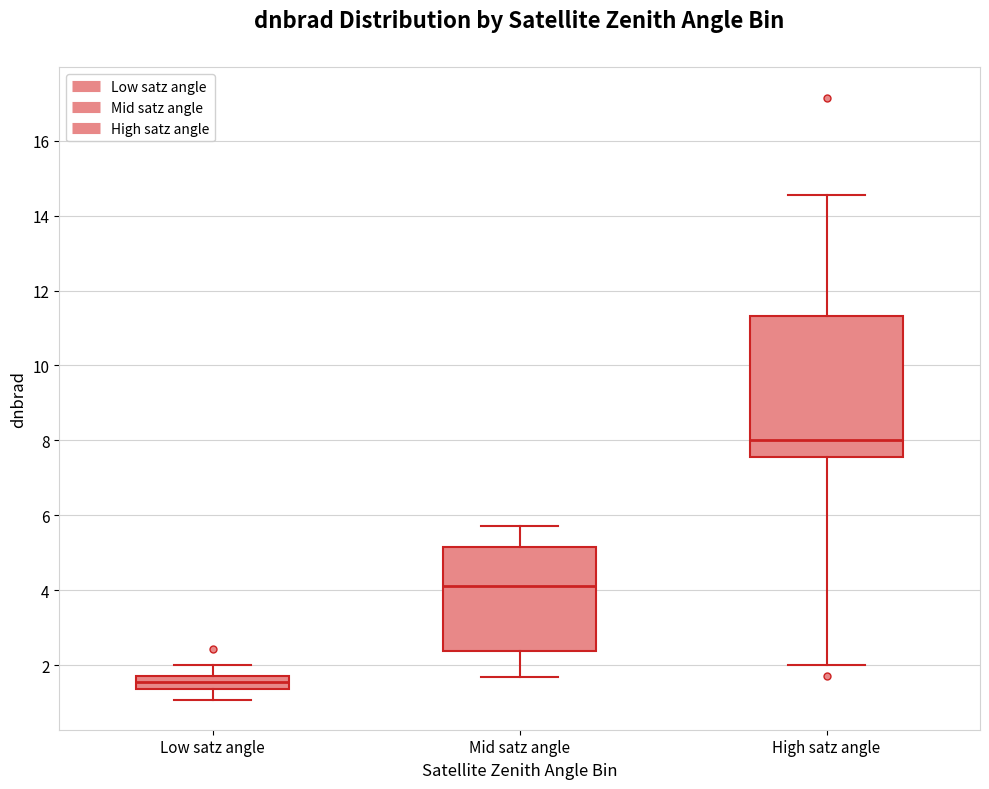

Where is the upper edge of the box for High satz angle on the y-axis? The values are not printed on the chart, so give them approximately, as read against the axis.

11.4